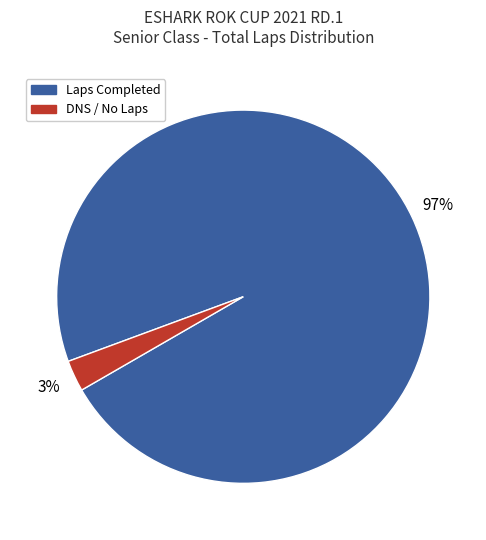

Does any single category account for the majority?

Yes